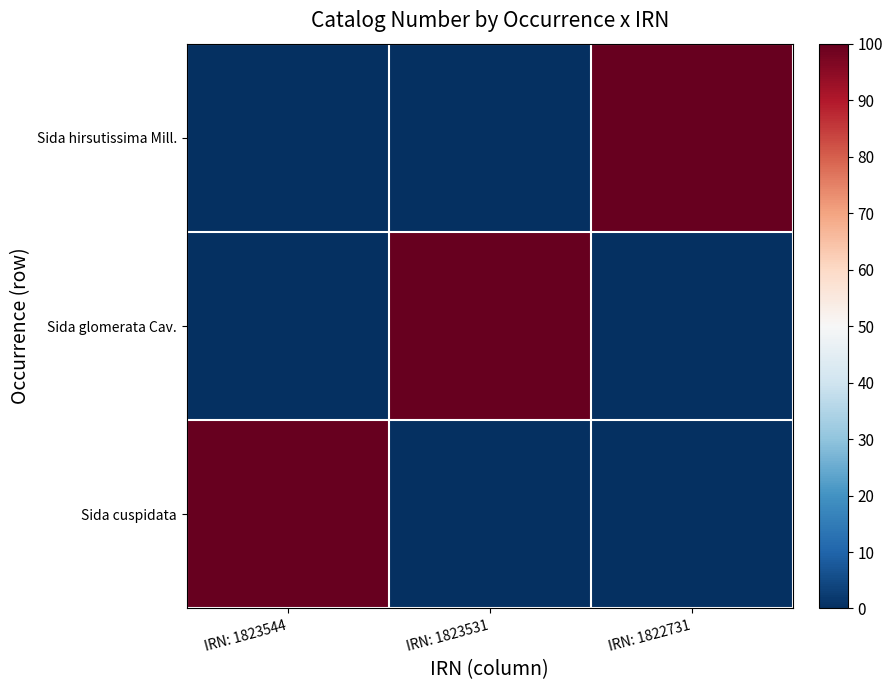

Which series changed the most between IRN: 1823531 and IRN: 1822731?

Sida glomerata Cav.